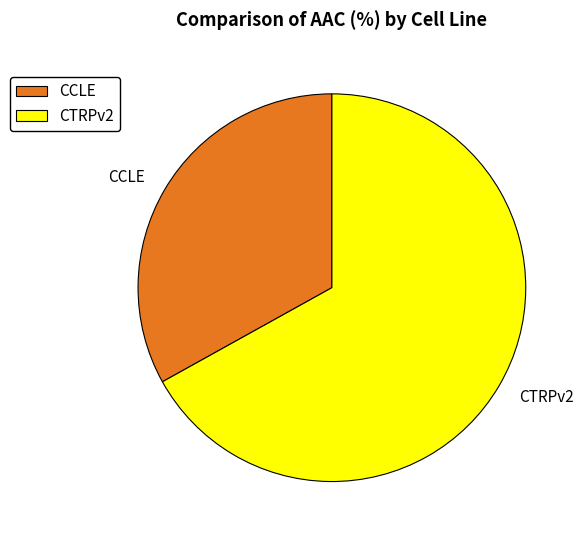

Is it true that CTRPv2 is 75% of the pie?

False